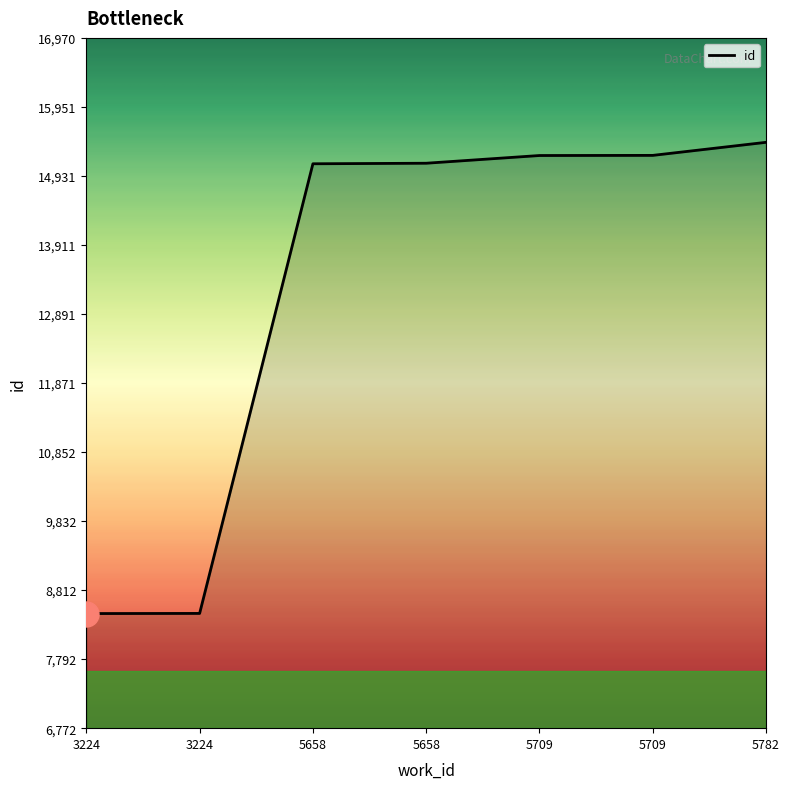

How many distinct data groups are displayed?

1